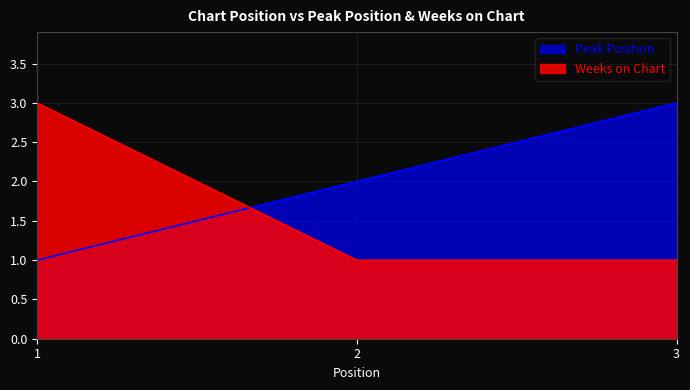

What is the difference between the maximum and second lowest values in the Weeks on Chart series?

2